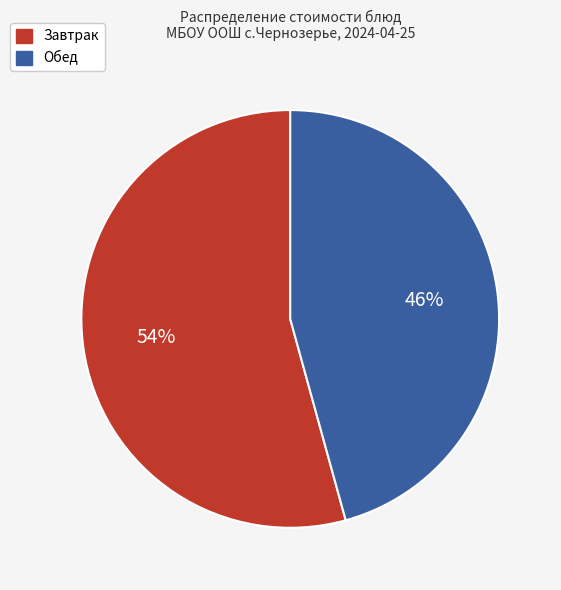

Is there a majority slice in this chart?

Yes